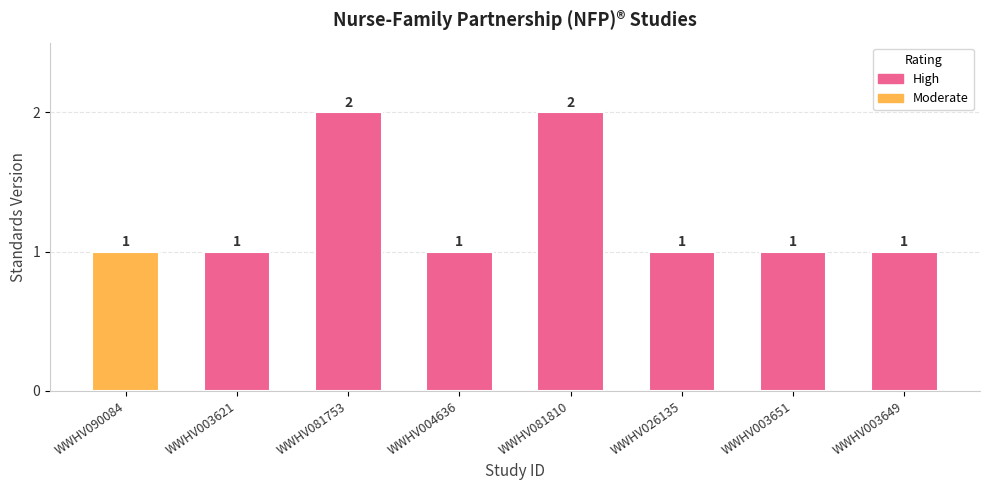

What is the ratio of the value at WWHV026135 to the value at WWHV004636?

1.0